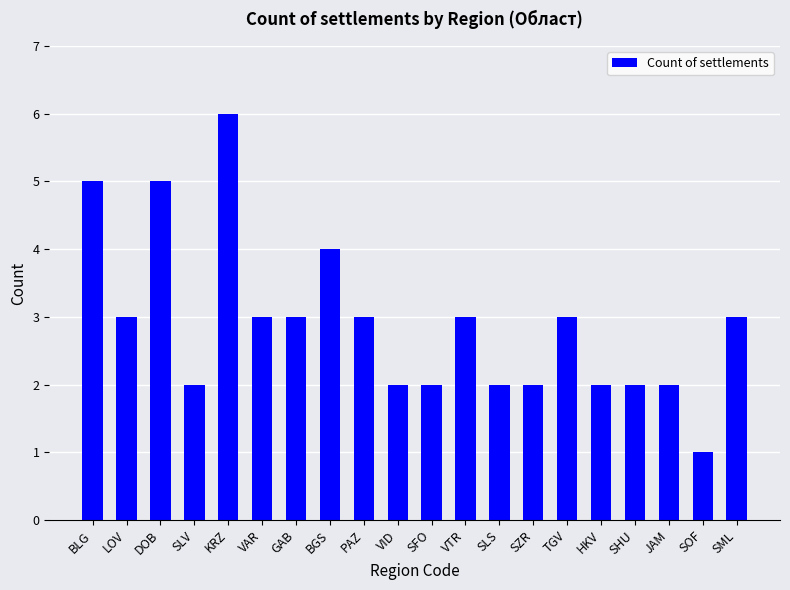

What is the value of the 14th bar from the left?

2